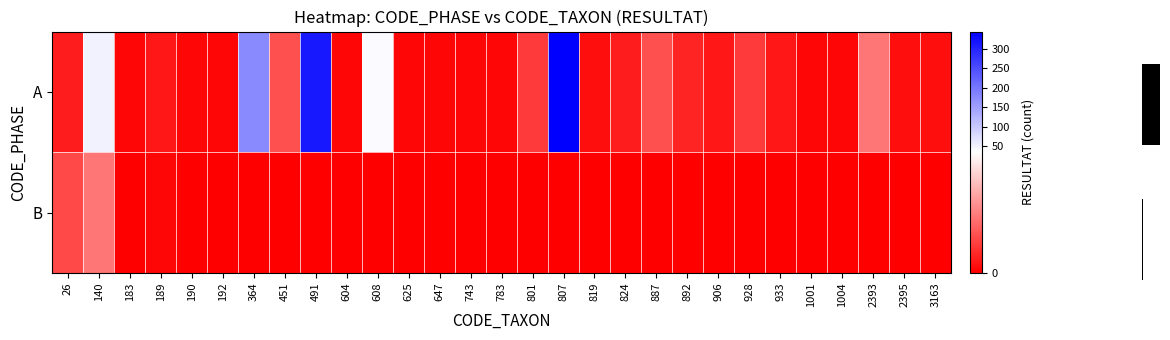

Which label corresponds to the smallest value in the chart?

183